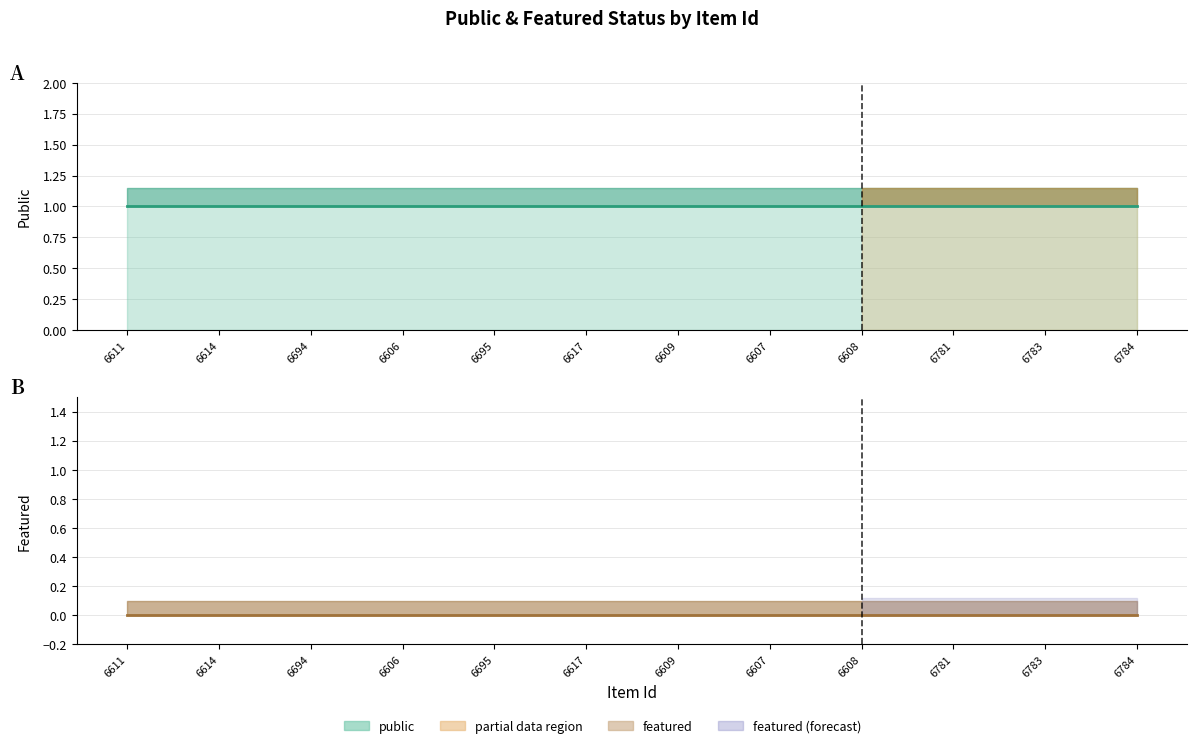

True or false: public and featured cross at least once.

False